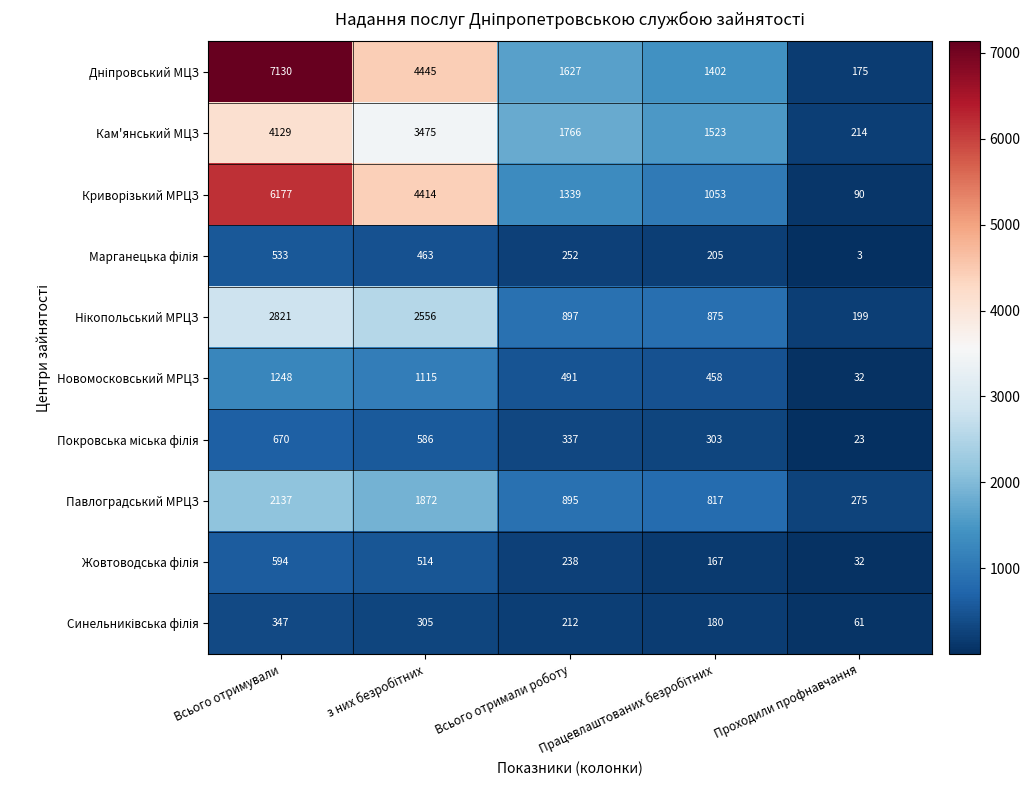

At which category is the sum across all series the highest?

Всього отримували